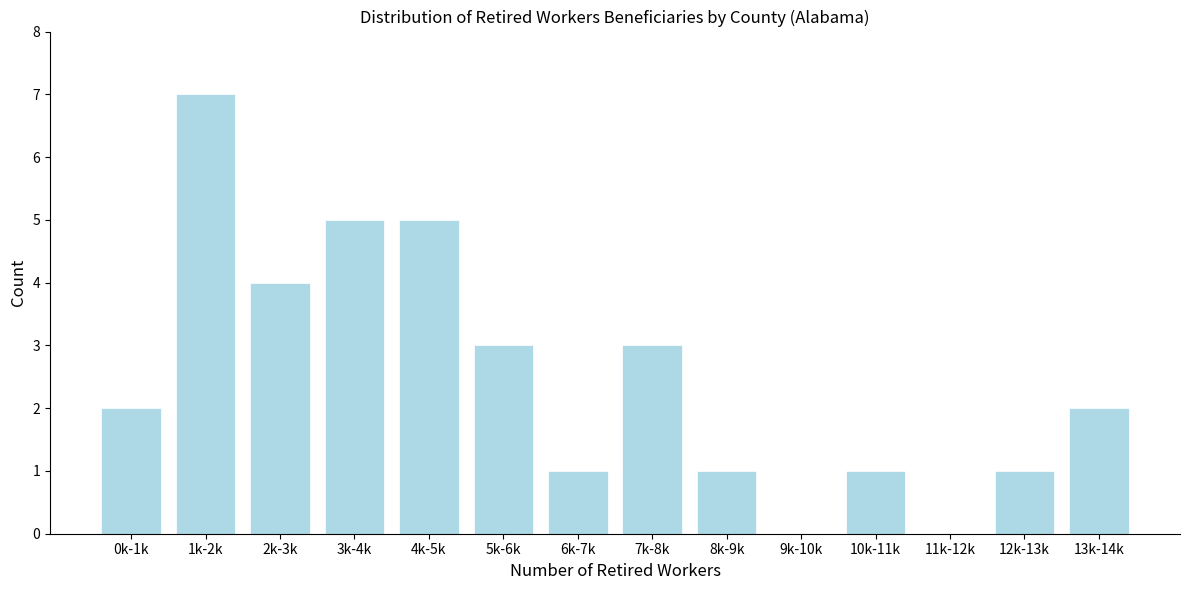

Reading left to right, transcribe all the data shown in this chart.

0k-1k=2	1k-2k=7	2k-3k=4	3k-4k=5	4k-5k=5	5k-6k=3	6k-7k=1	7k-8k=3	8k-9k=1	9k-10k=0	10k-11k=1	11k-12k=0	12k-13k=1	13k-14k=2